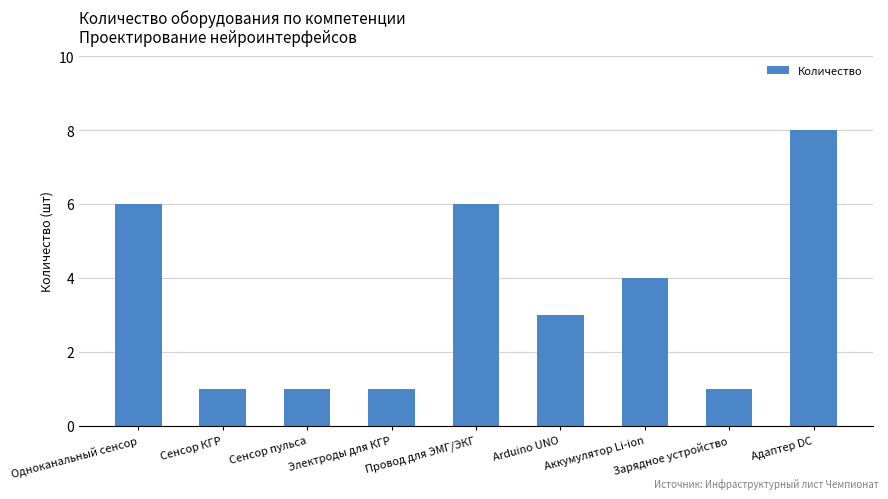

Which has a higher value, Провод для ЭМГ/ЭКГ or Arduino UNO?

Провод для ЭМГ/ЭКГ